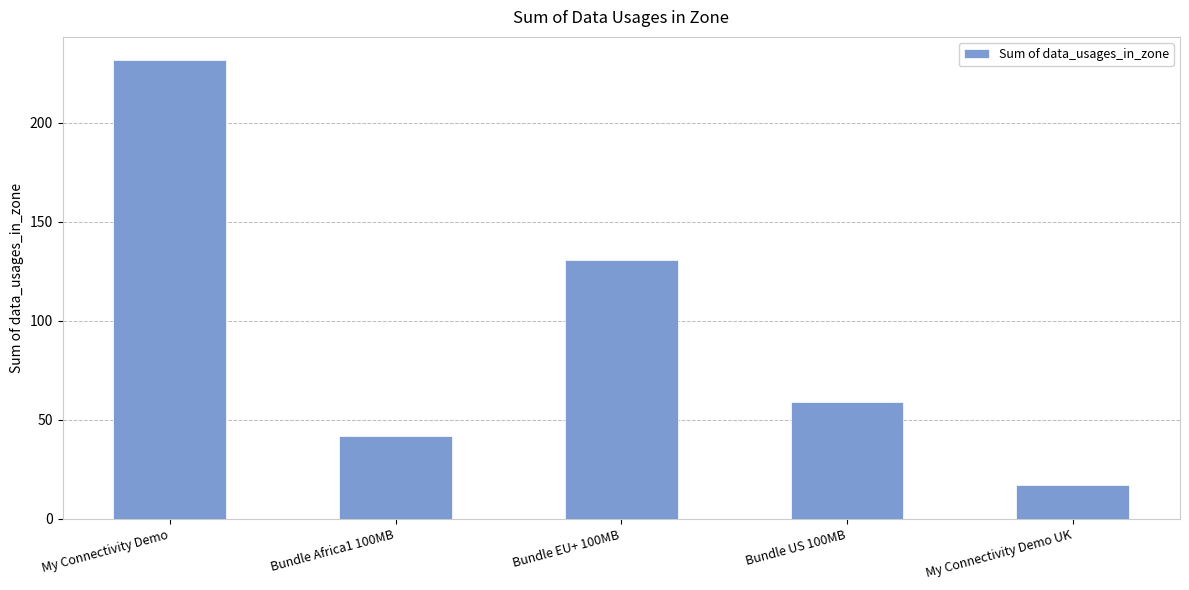

Reading left to right, transcribe all the data shown in this chart.

231.7	42.0	130.7	58.9	17.3